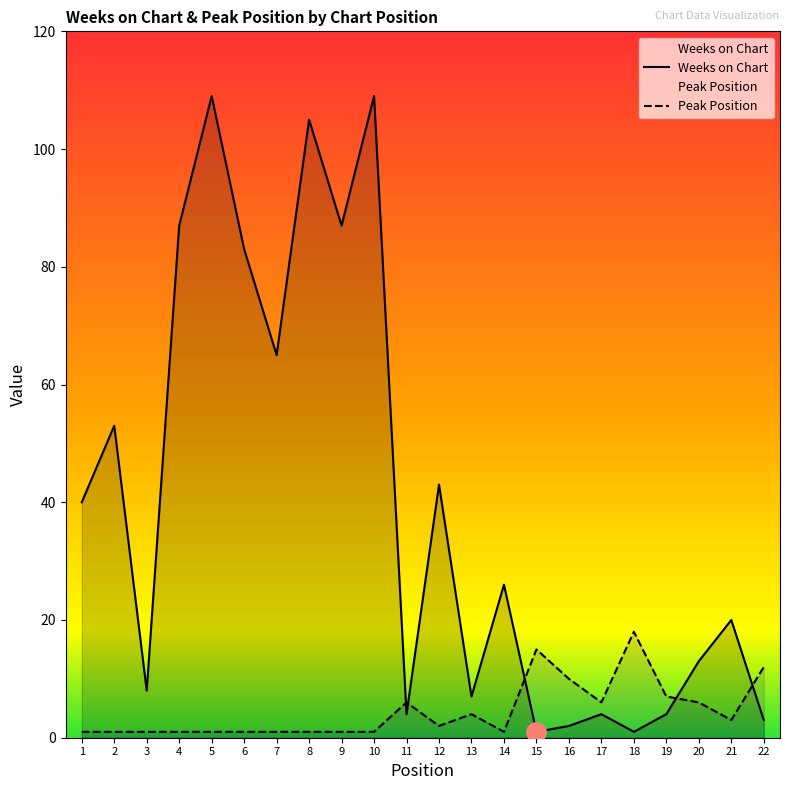

Which category has the highest value in the Weeks on Chart series?

5